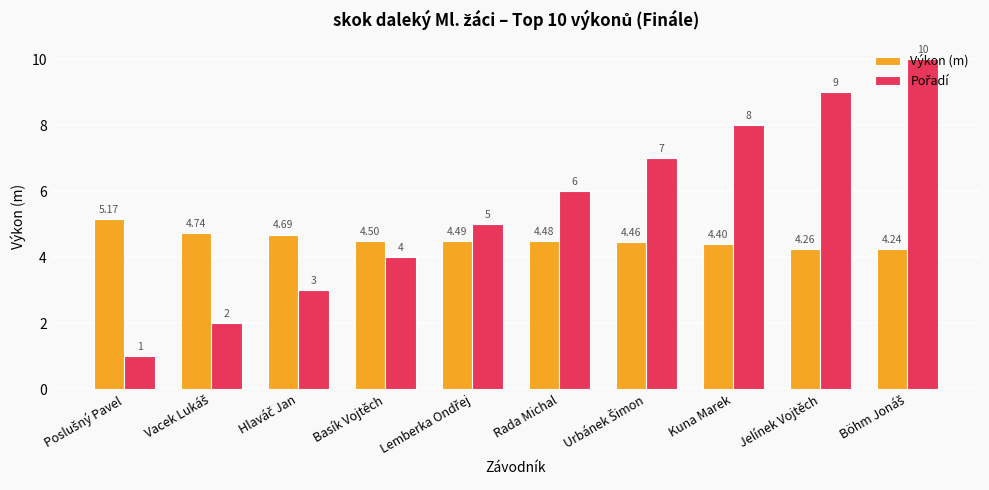

At how many categories does at least one series exceed 1?

10